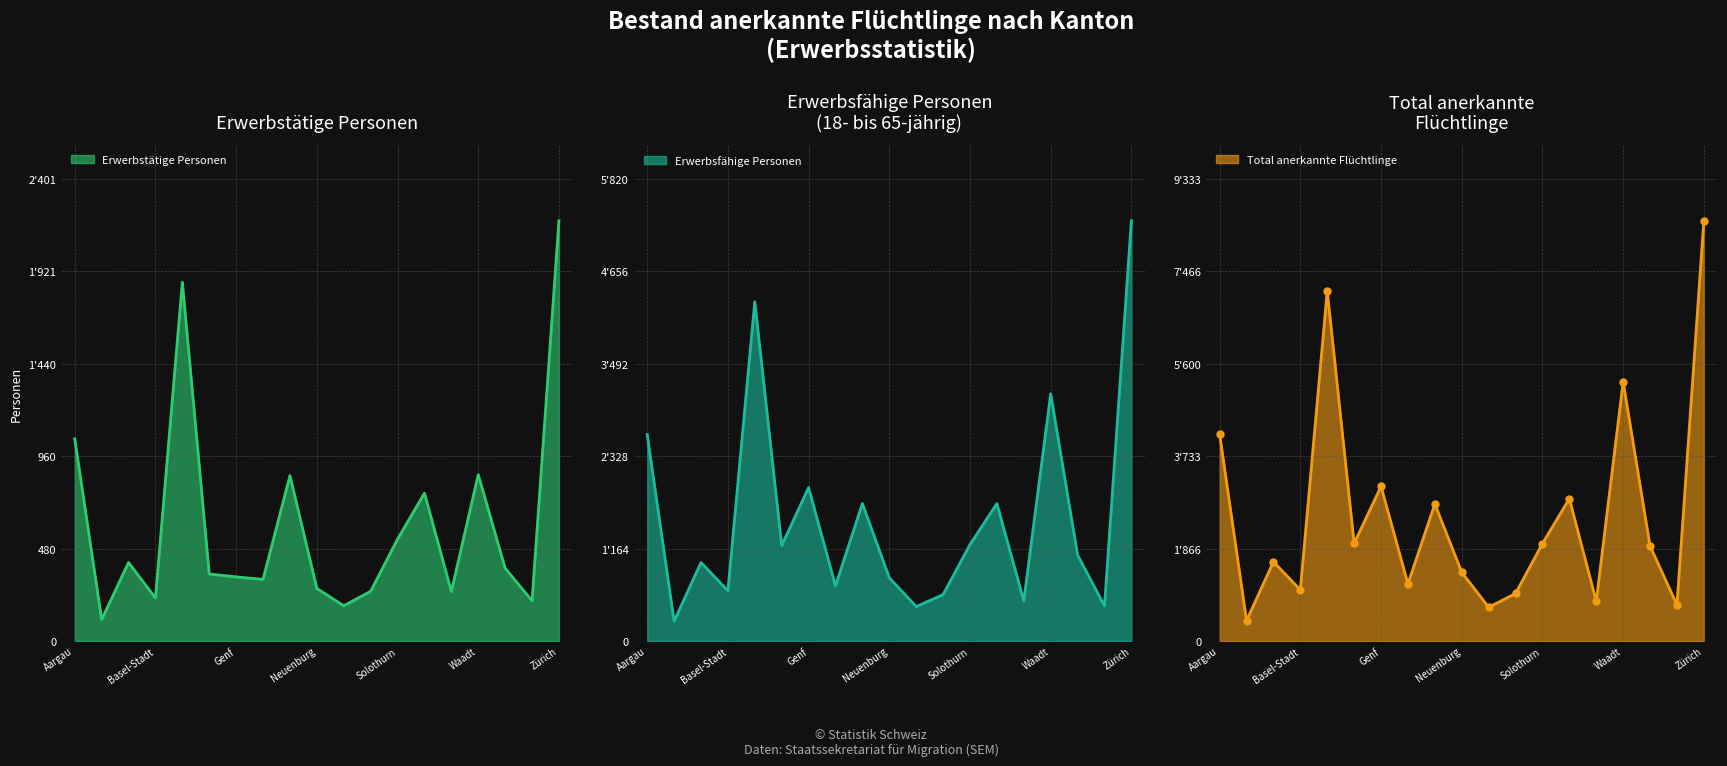

What is the label of the 15th point from the left?

Thurgau